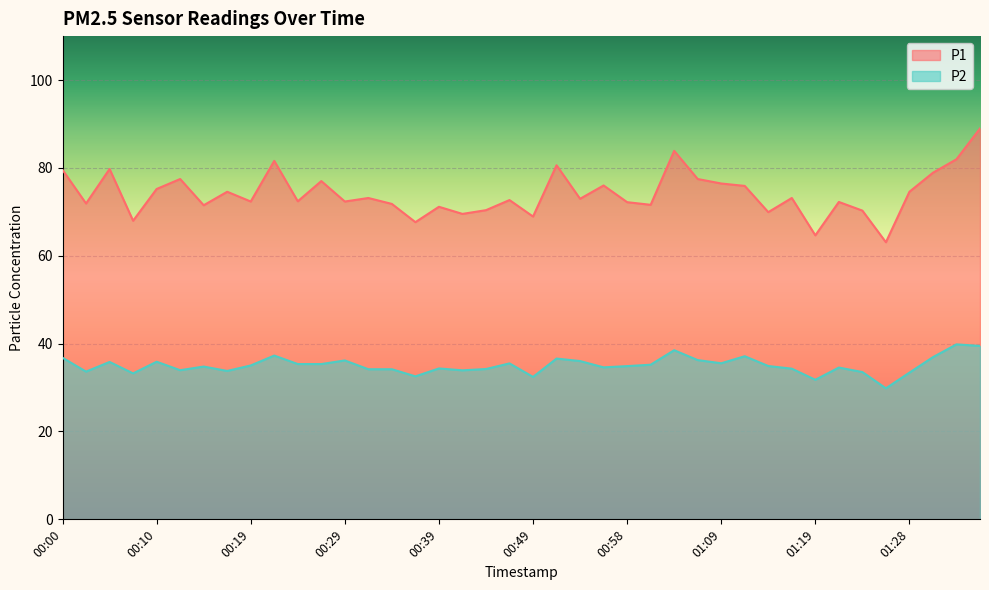

Rank the series by their maximum value, from lowest to highest.

P2, P1